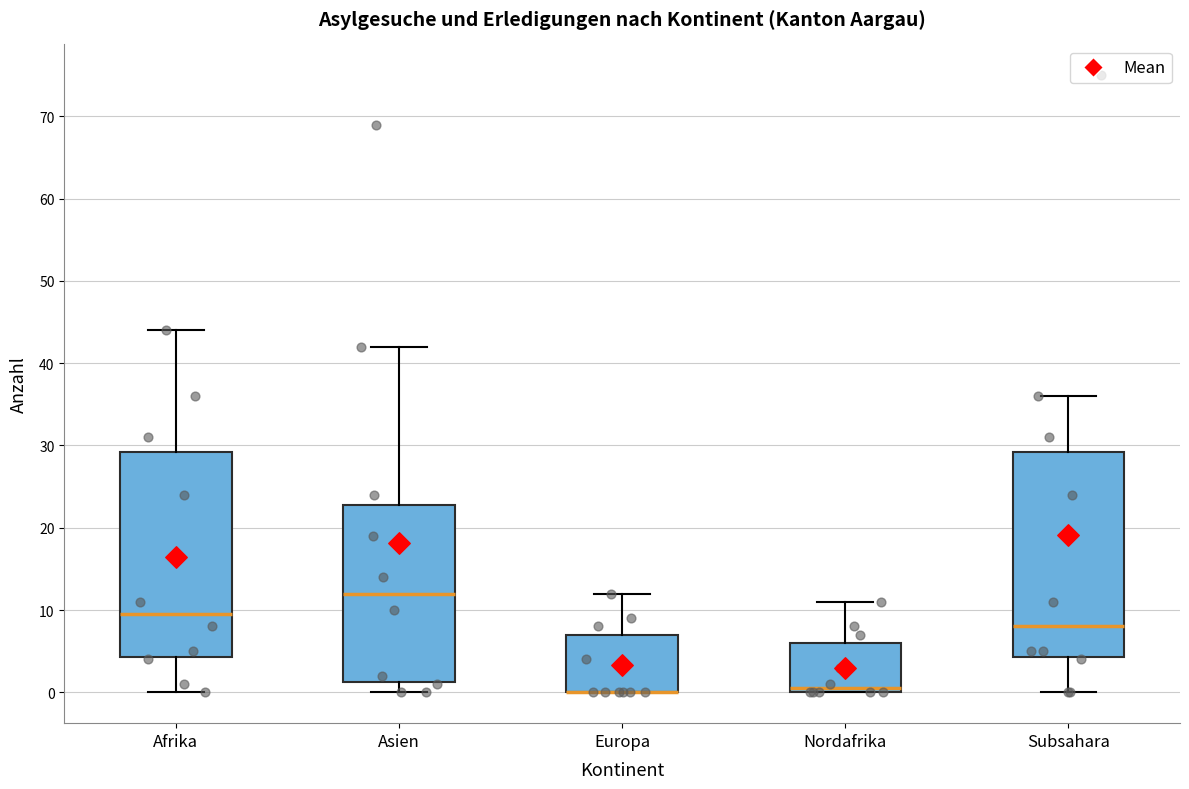

Where does the upper whisker of the box for Nordafrika end on the y-axis? The values are not printed on the chart, so give them approximately, as read against the axis.

11